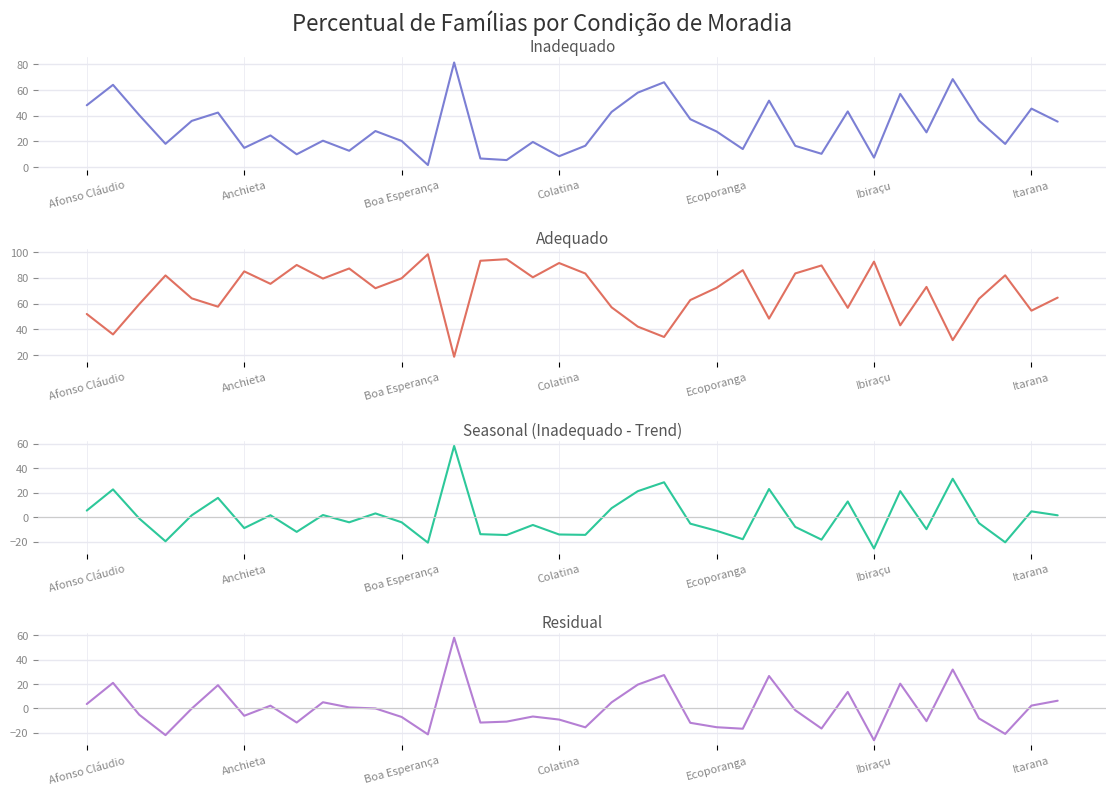

Which category has the lowest value in the Inadequado series?

13